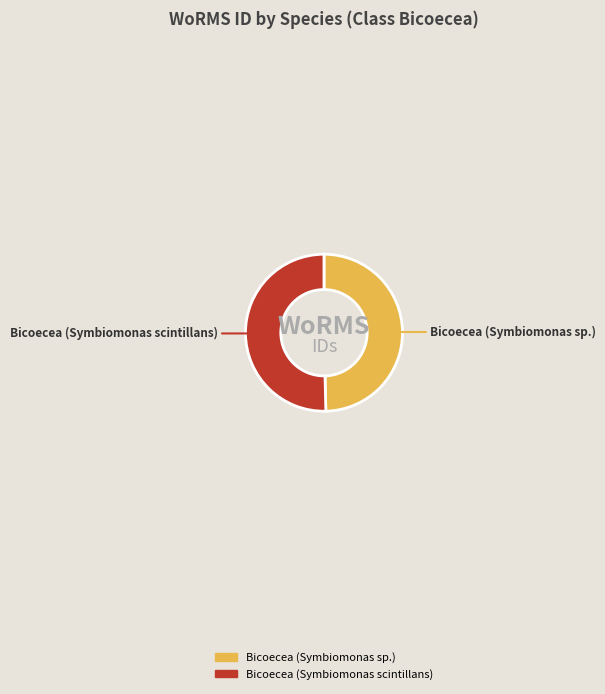

The Bicoecea (Symbiomonas scintillans) slice represents 50% of the pie. True or false?

True